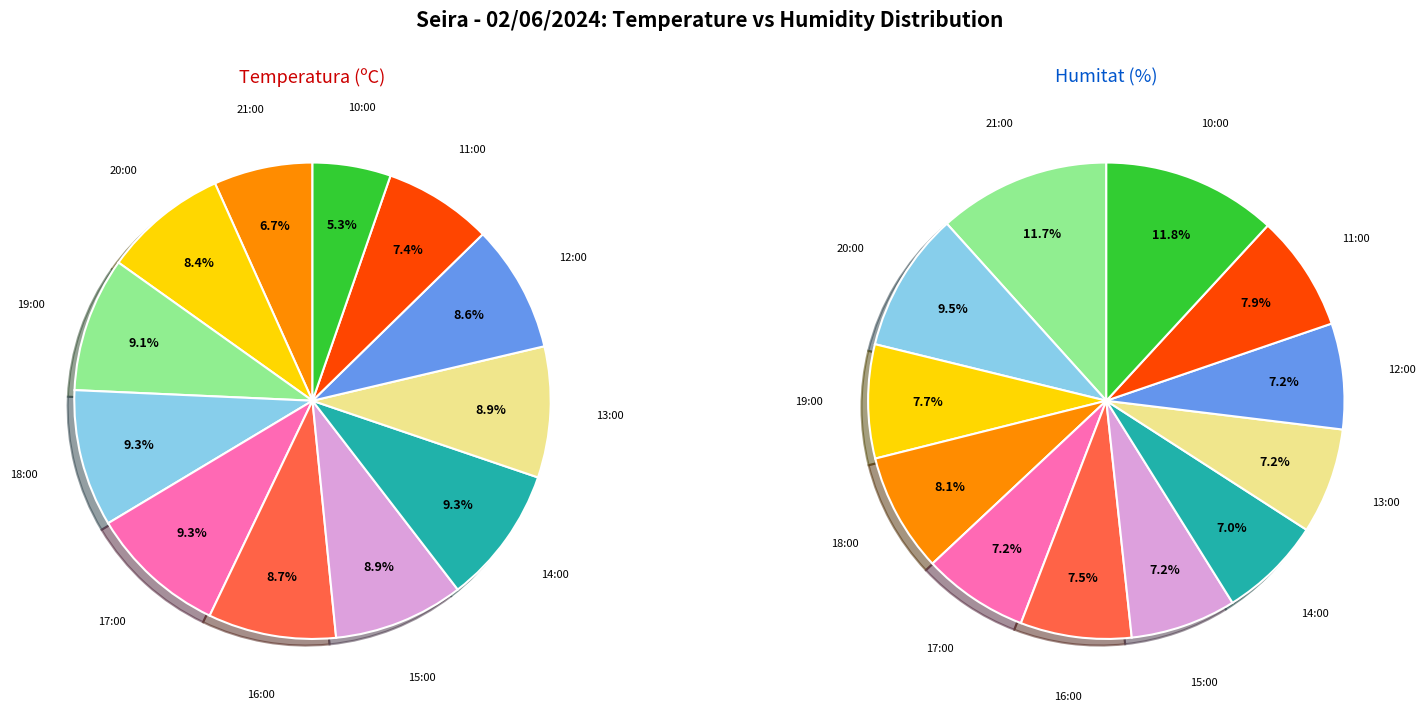

What percentage do 12:00 and 16:00 together represent?

17.3%